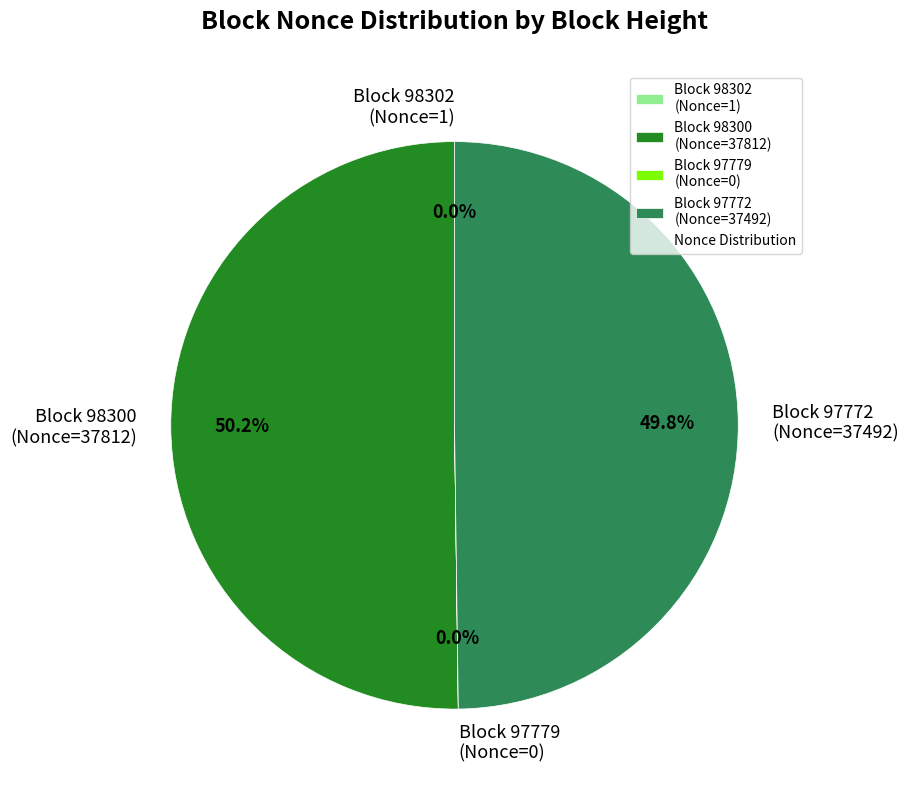

What percentage is NOT represented by Block 98300 (Nonce=37812)?

49.8%